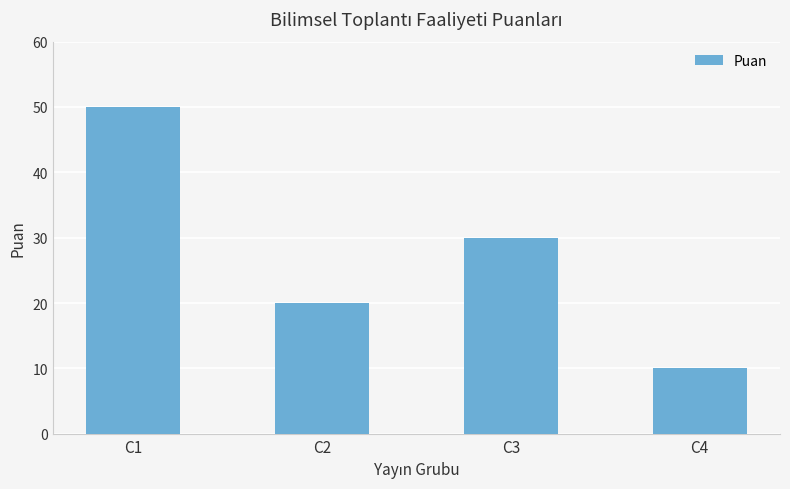

Read the value at C3, to the nearest 5.

30